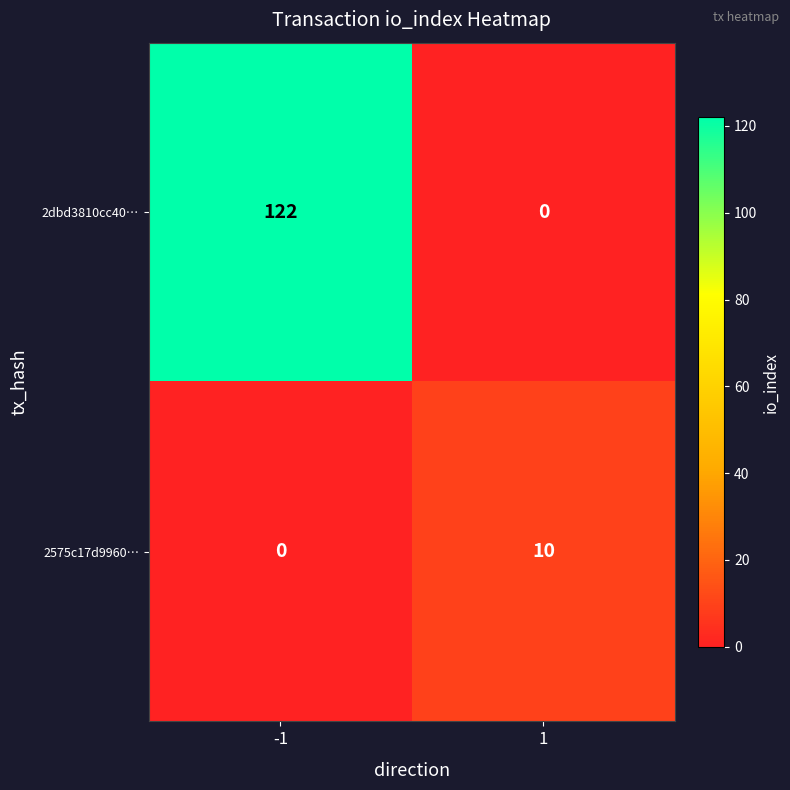

What is the total value across all series at -1?

122